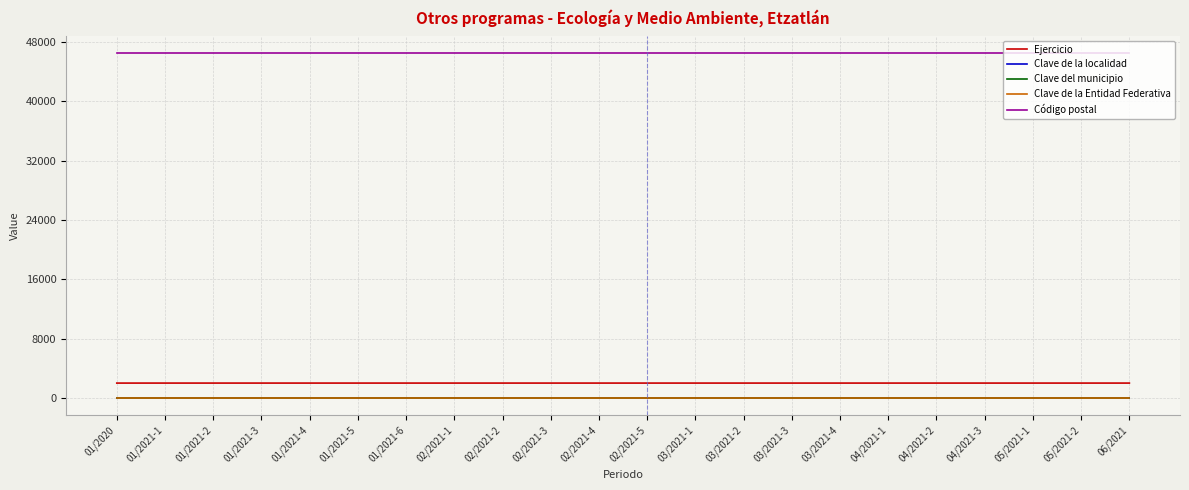

Reading right to left, extract all data points from this chart.

Ejercicio: 06/2021=2021	05/2021-2=2021	05/2021-1=2021	04/2021-3=2021	04/2021-2=2021	04/2021-1=2021	03/2021-4=2021	03/2021-3=2021	03/2021-2=2021	03/2021-1=2021	02/2021-5=2021	02/2021-4=2021	02/2021-3=2021	02/2021-2=2021	02/2021-1=2021	01/2021-6=2021	01/2021-5=2021	01/2021-4=2021	01/2021-3=2021	01/2021-2=2021	01/2021-1=2021	01/2020=2020
Clave de la localidad: 06/2021=36	05/2021-2=36	05/2021-1=36	04/2021-3=36	04/2021-2=36	04/2021-1=36	03/2021-4=36	03/2021-3=36	03/2021-2=36	03/2021-1=36	02/2021-5=36	02/2021-4=36	02/2021-3=36	02/2021-2=36	02/2021-1=36	01/2021-6=36	01/2021-5=36	01/2021-4=36	01/2021-3=36	01/2021-2=36	01/2021-1=36	01/2020=36
Clave del municipio: 06/2021=36	05/2021-2=36	05/2021-1=36	04/2021-3=36	04/2021-2=36	04/2021-1=36	03/2021-4=36	03/2021-3=36	03/2021-2=36	03/2021-1=36	02/2021-5=36	02/2021-4=36	02/2021-3=36	02/2021-2=36	02/2021-1=36	01/2021-6=36	01/2021-5=36	01/2021-4=36	01/2021-3=36	01/2021-2=36	01/2021-1=36	01/2020=36
Clave de la Entidad Federativa: 06/2021=14	05/2021-2=14	05/2021-1=14	04/2021-3=14	04/2021-2=14	04/2021-1=14	03/2021-4=14	03/2021-3=14	03/2021-2=14	03/2021-1=14	02/2021-5=14	02/2021-4=14	02/2021-3=14	02/2021-2=14	02/2021-1=14	01/2021-6=14	01/2021-5=14	01/2021-4=14	01/2021-3=14	01/2021-2=14	01/2021-1=14	01/2020=14
Código postal: 06/2021=46500	05/2021-2=46500	05/2021-1=46500	04/2021-3=46500	04/2021-2=46500	04/2021-1=46500	03/2021-4=46500	03/2021-3=46500	03/2021-2=46500	03/2021-1=46500	02/2021-5=46500	02/2021-4=46500	02/2021-3=46500	02/2021-2=46500	02/2021-1=46500	01/2021-6=46500	01/2021-5=46500	01/2021-4=46500	01/2021-3=46500	01/2021-2=46500	01/2021-1=46500	01/2020=46500